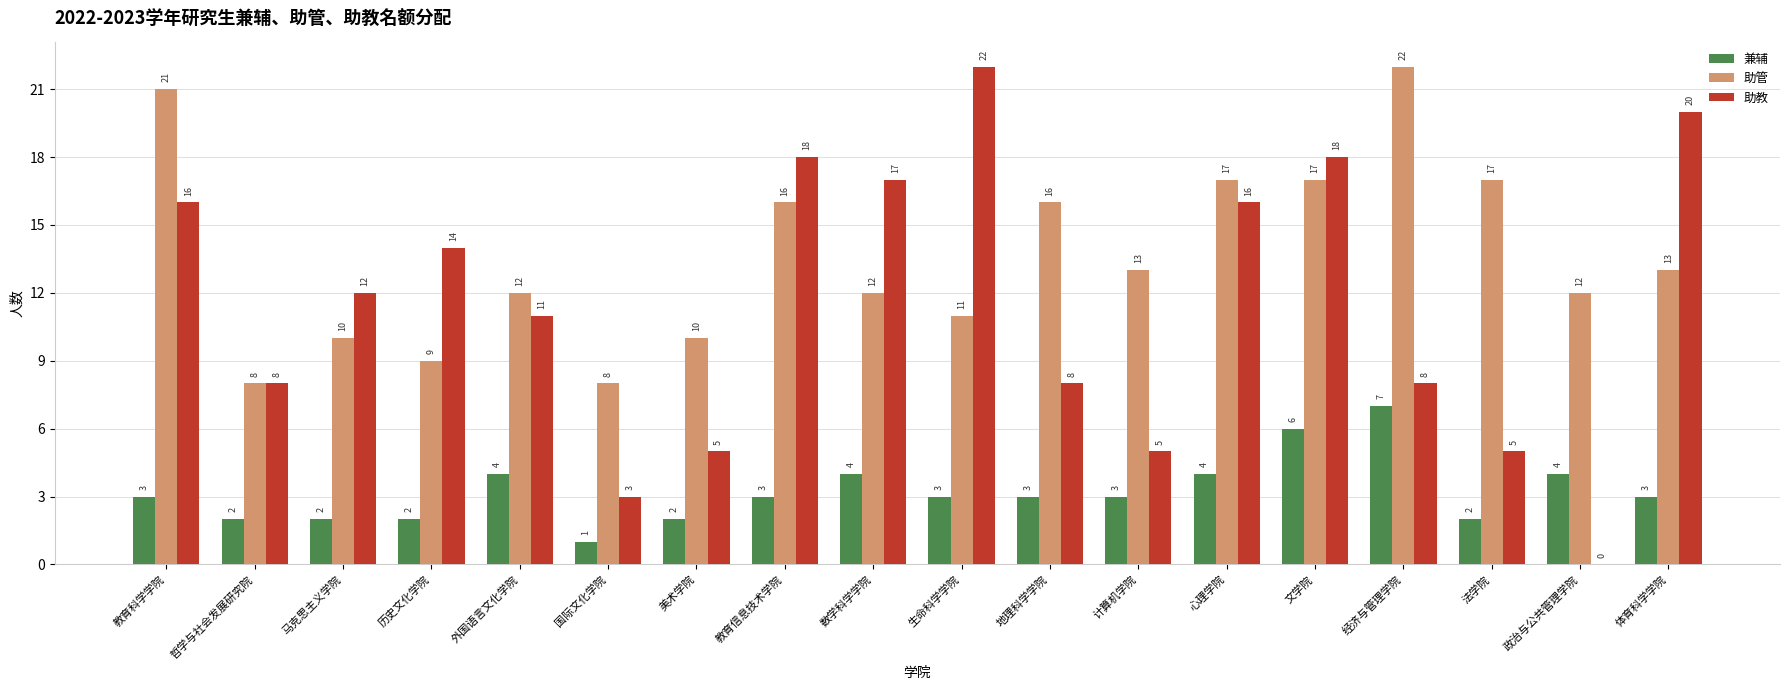

Are the bars horizontal?

No